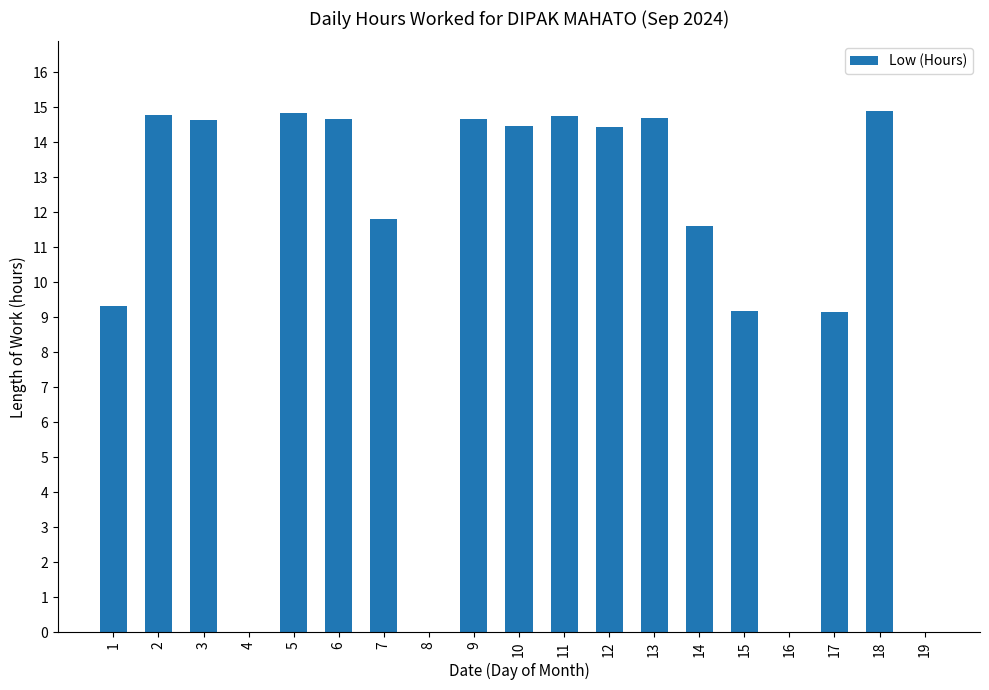

Between 14 and 11, which is larger?

11